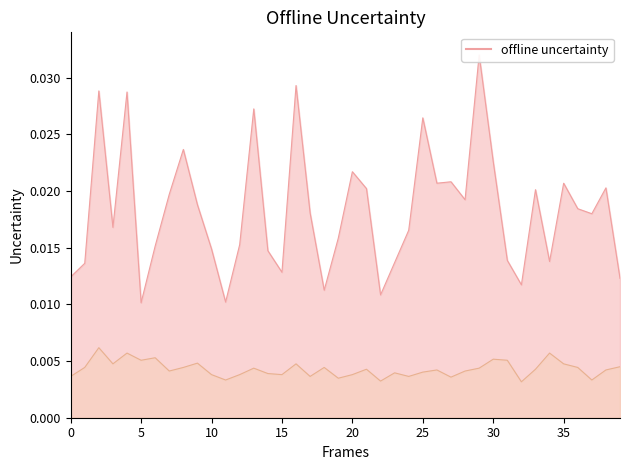

What is the label of the 8th point from the left?

35